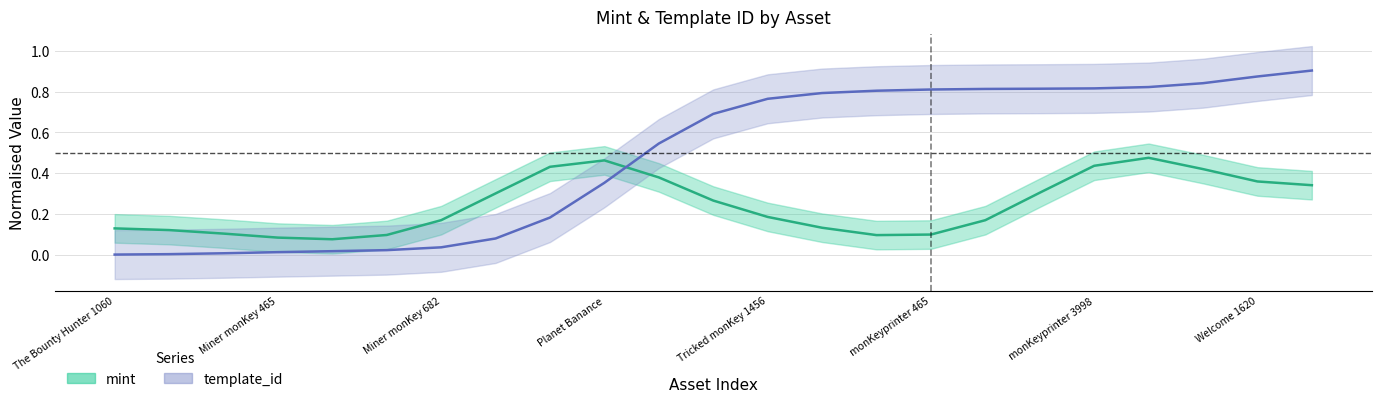

Does the chart have visible grid lines?

Yes